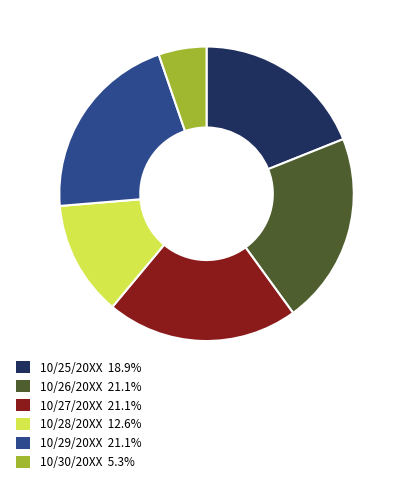

Is 10/30/20XX the majority of the pie?

No